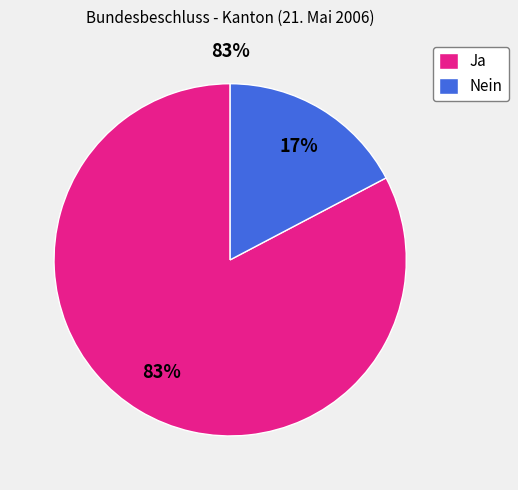

What is the smallest slice in the pie chart?

Nein